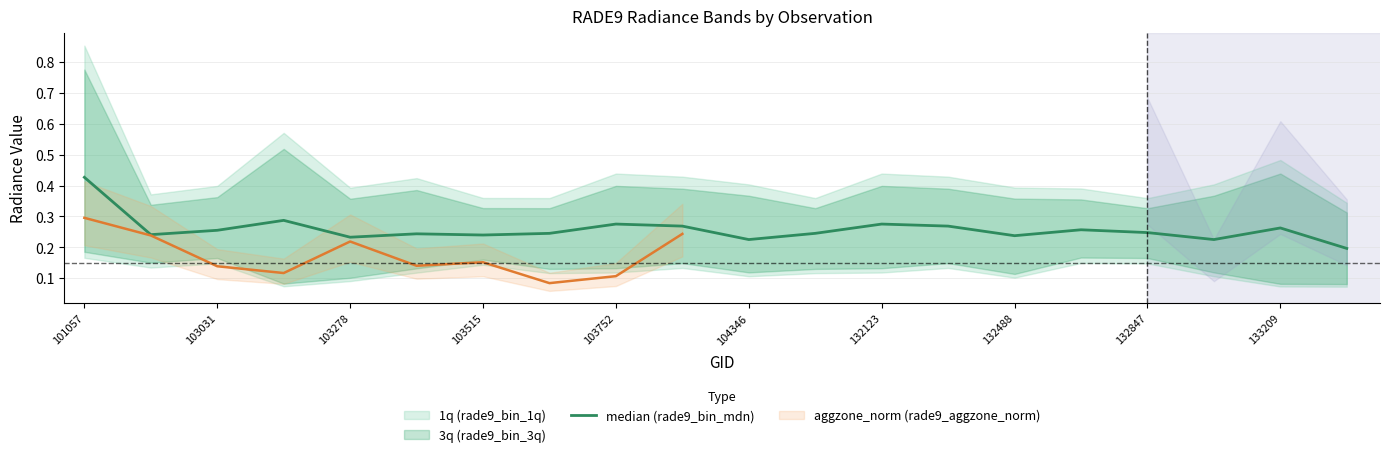

The chart shows a value of 0.2 at 17. True or false?

True